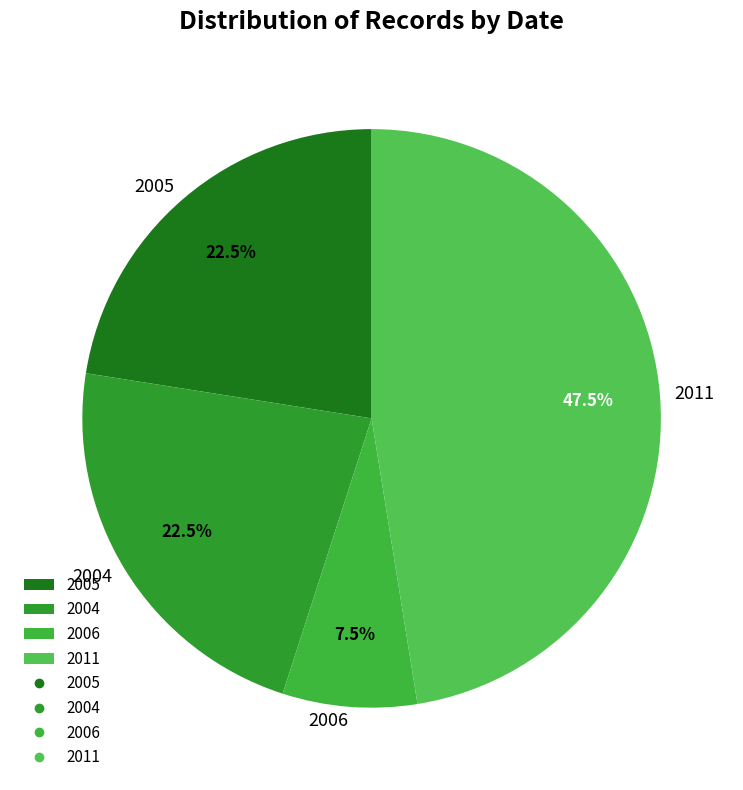

Combined, what portion of the pie is 2004 and 2005?

45.0%